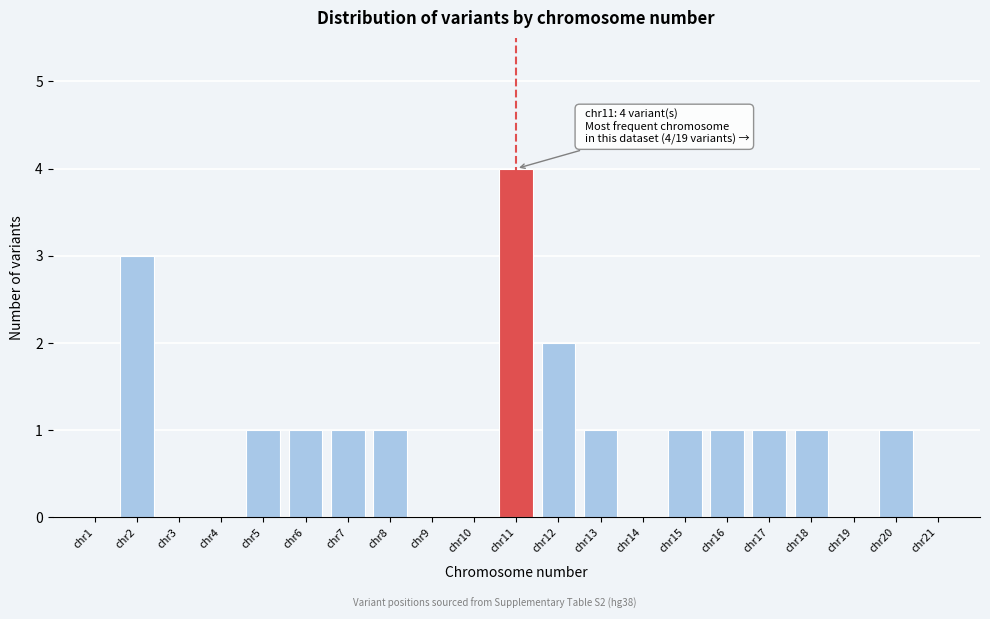

Over which range of the x-axis is the bar tallest?

10.5 to 11.5